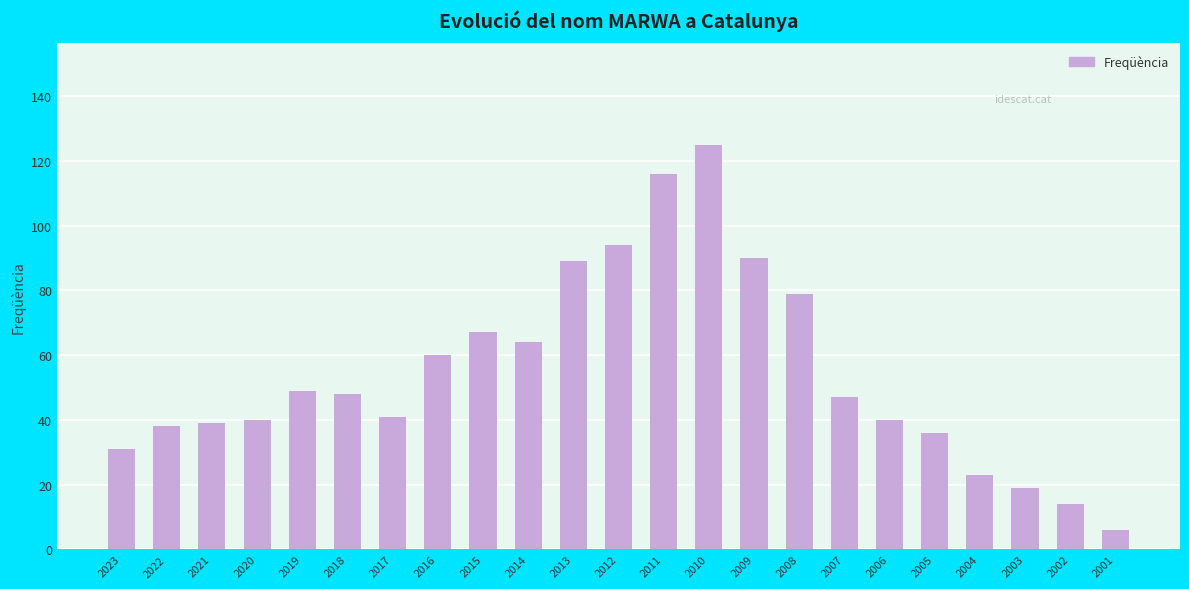

How many values are below 47?

11